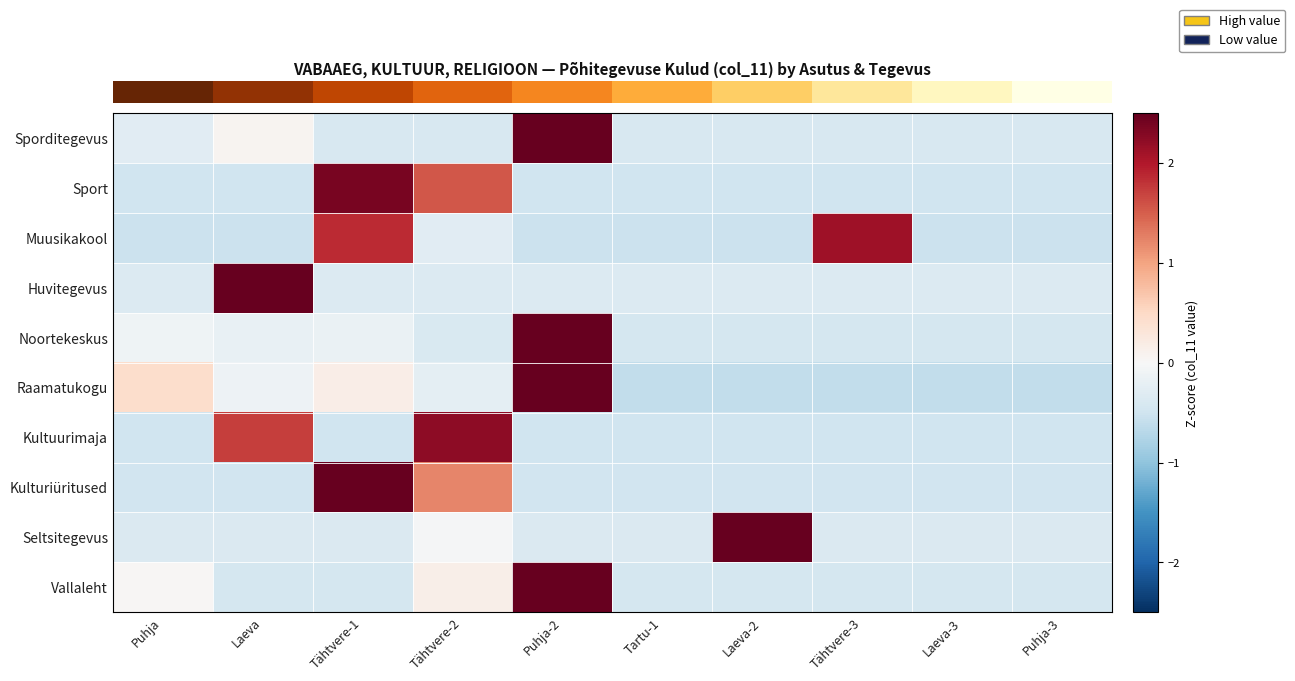

What is the difference between the highest and lowest values at Puhja?

1.0